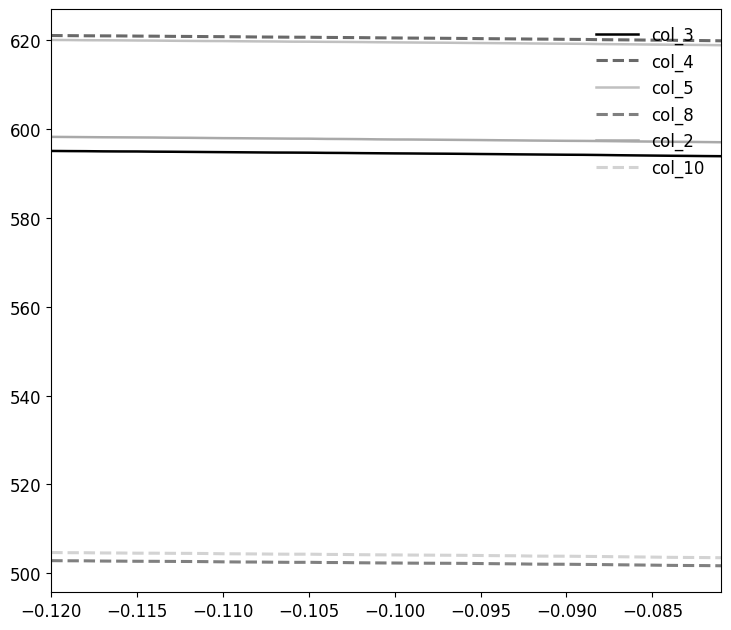

What is the difference between the maximum and second lowest values in the col_2 series?

1.2